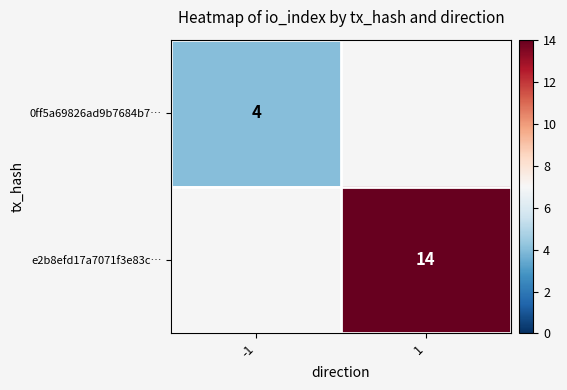

True or false: e2b8efd17a7071f3e83c… has a value of 3 at 1.

False